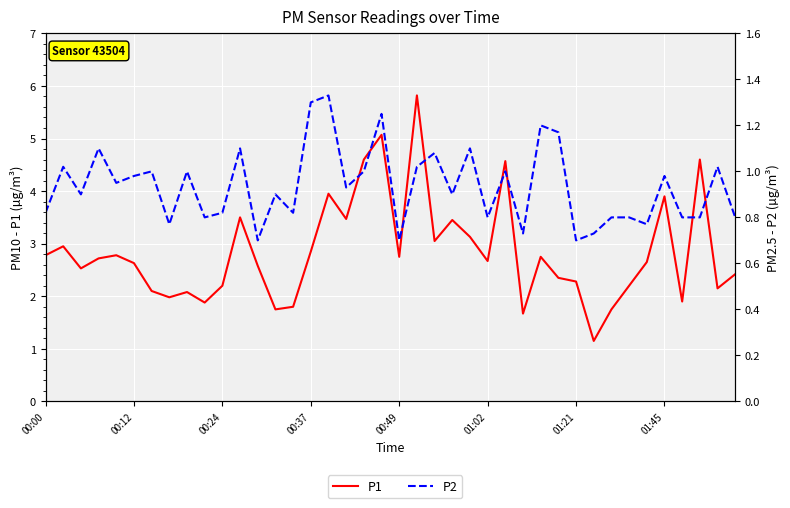

What is the difference between the second highest and minimum values in the P2 series?

0.6